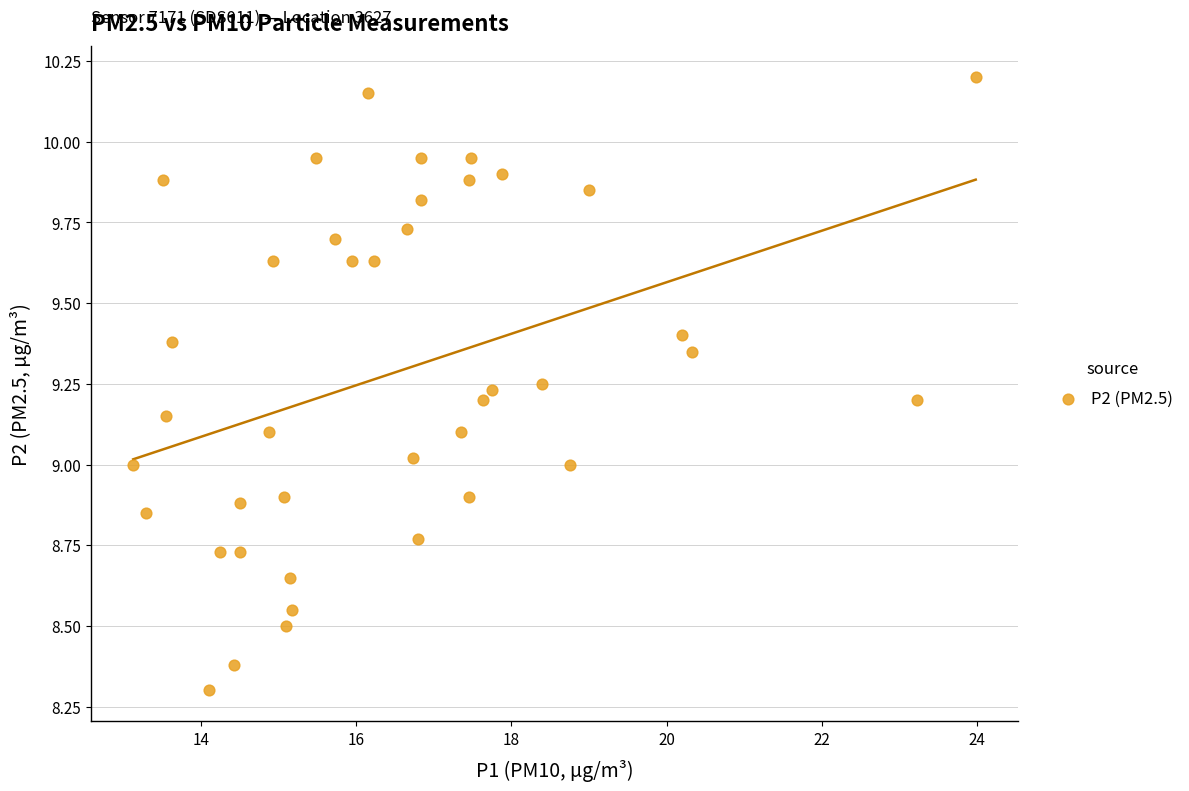

What is the range of X values (max minus min)?

10.8